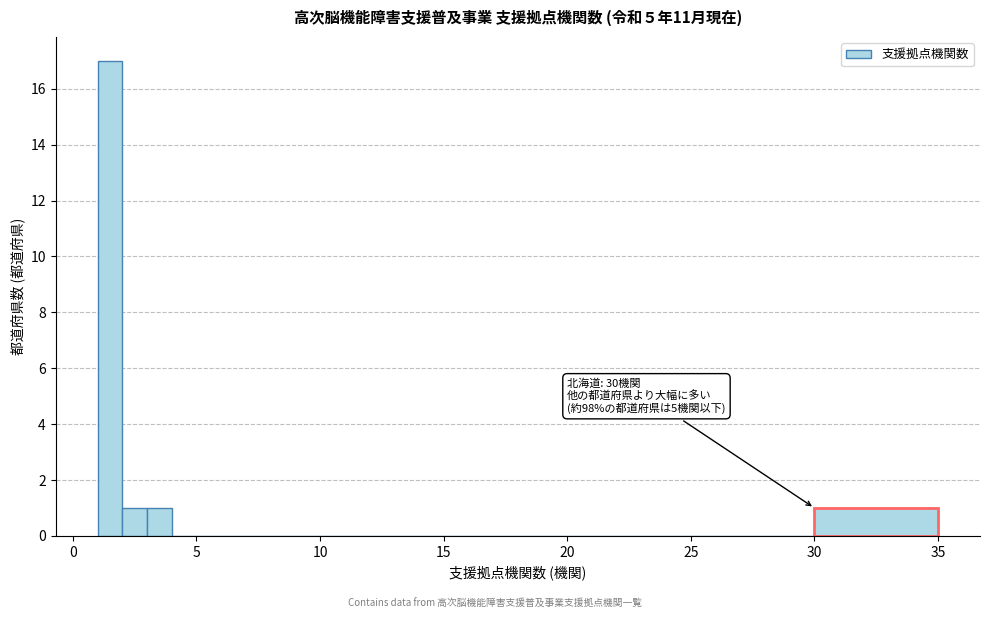

Around what value on the x-axis is the tallest bar? Give the approximate position of its centre, as read against the axis.

1.5